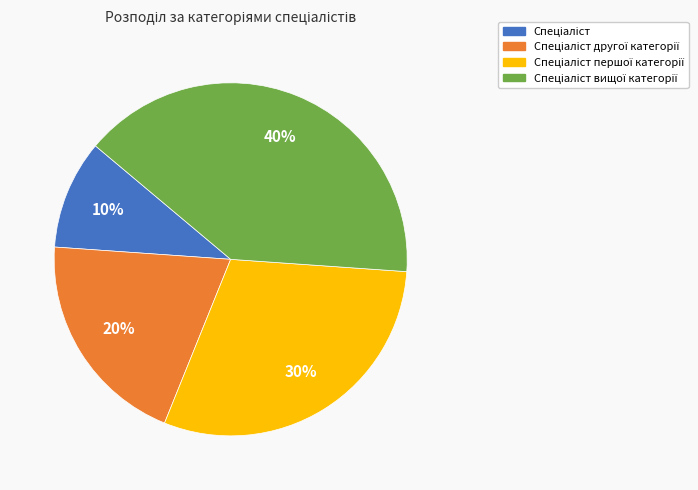

To the nearest percent, what is the difference between the largest and smallest slice percentages?

30%